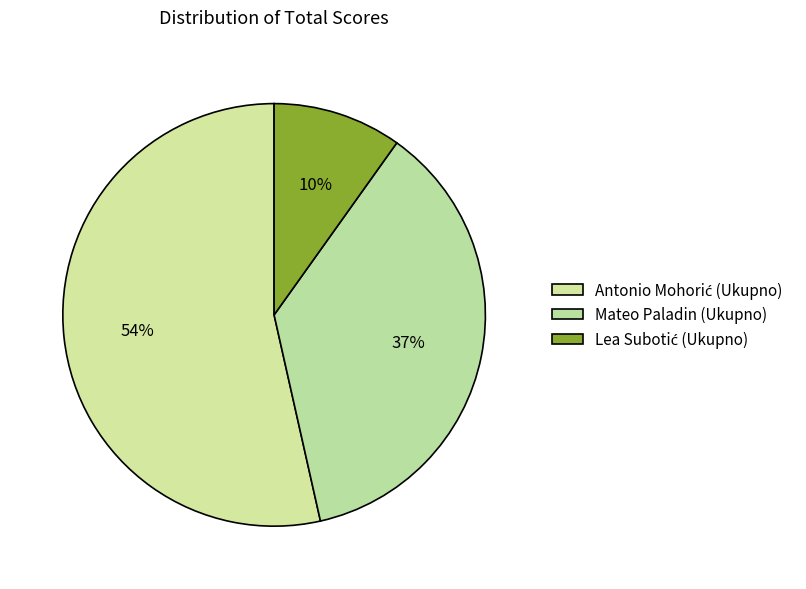

How many slices are in this pie chart?

3